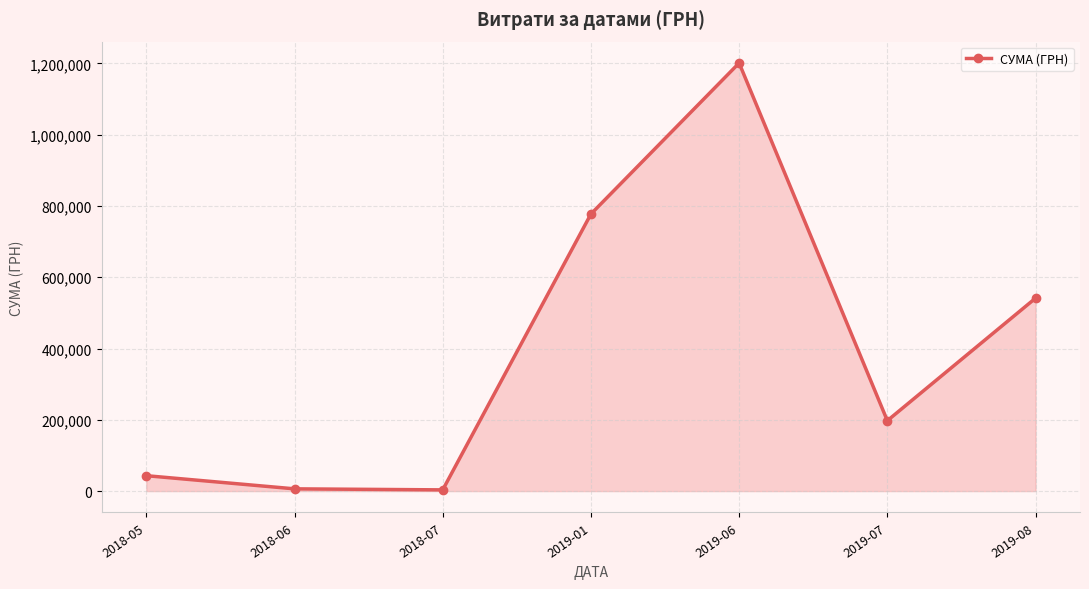

What is the sum of the values at 2018-05 and 2019-06?

1244347.0